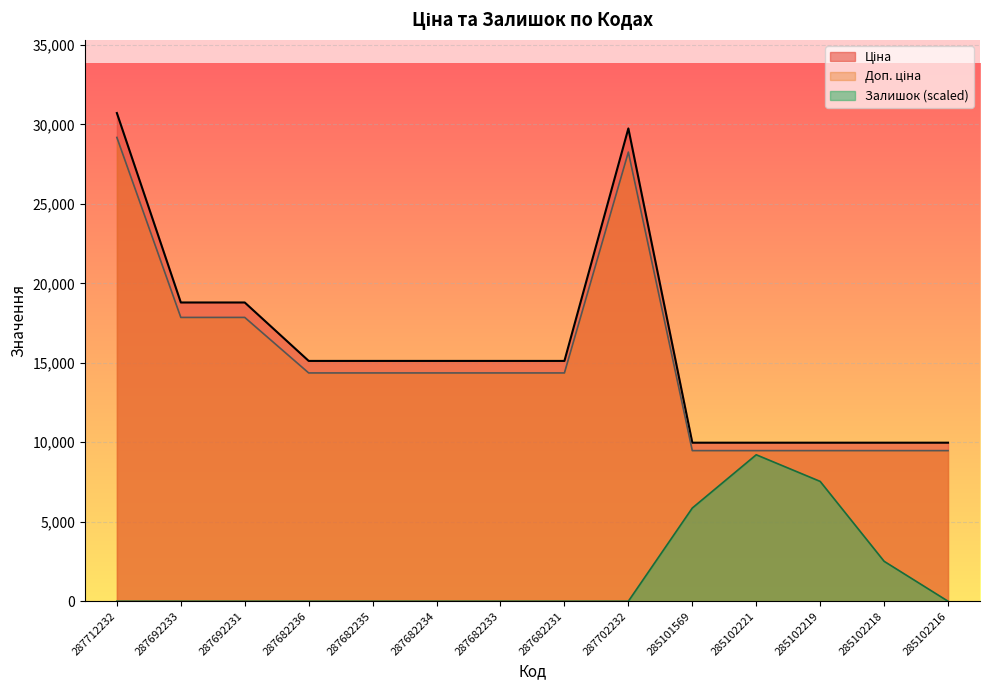

Rank the series by their maximum value, from lowest to highest.

Залишок, Доп. ціна, Ціна